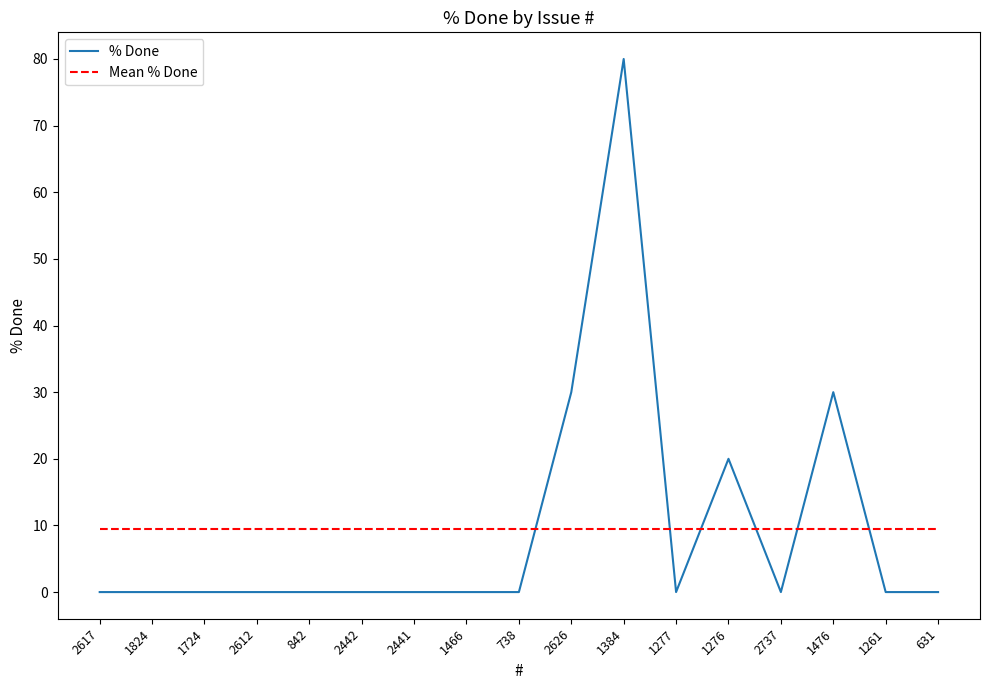

Reading left to right, extract all data points from this chart.

% Done: 2617=0.0	1824=0.0	1724=0.0	2612=0.0	842=0.0	2442=0.0	2441=0.0	1466=0.0	738=0.0	2626=30.0	1384=80.0	1277=0.0	1276=20.0	2737=0.0	1476=30.0	1261=0.0	631=0.0
Mean % Done: 2617=9.4	1824=9.4	1724=9.4	2612=9.4	842=9.4	2442=9.4	2441=9.4	1466=9.4	738=9.4	2626=9.4	1384=9.4	1277=9.4	1276=9.4	2737=9.4	1476=9.4	1261=9.4	631=9.4